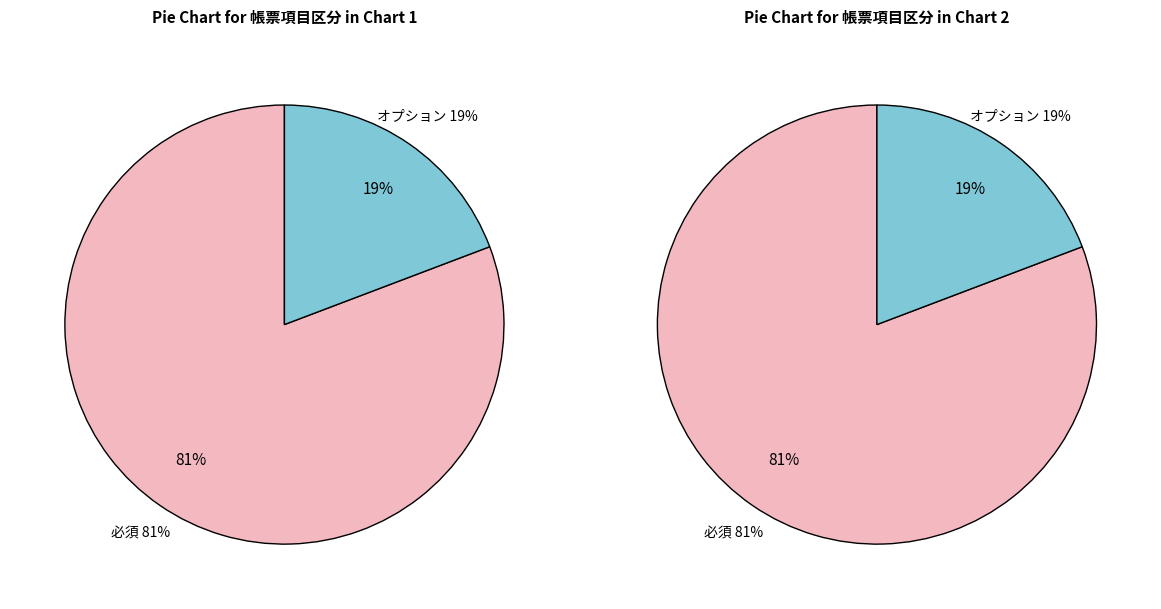

What is the smallest slice in the pie chart?

オプション